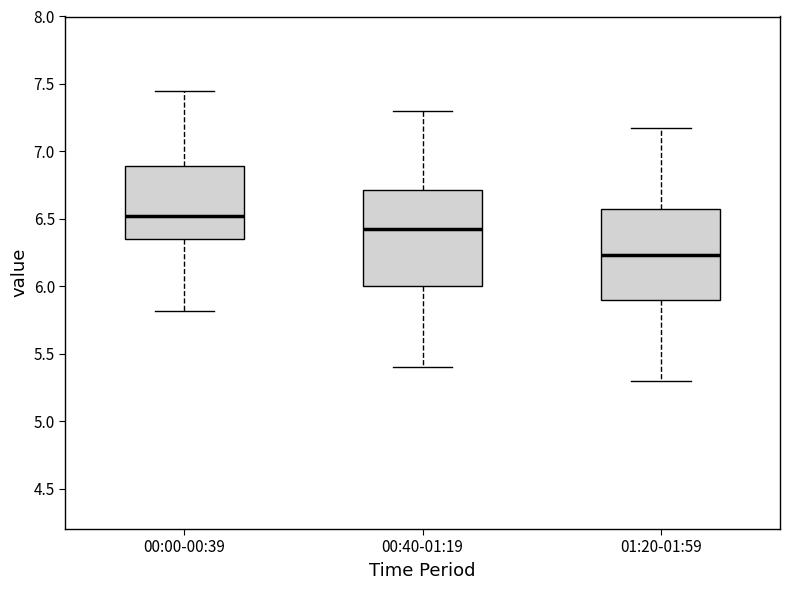

Which box's median line is the highest?

00:00-00:39